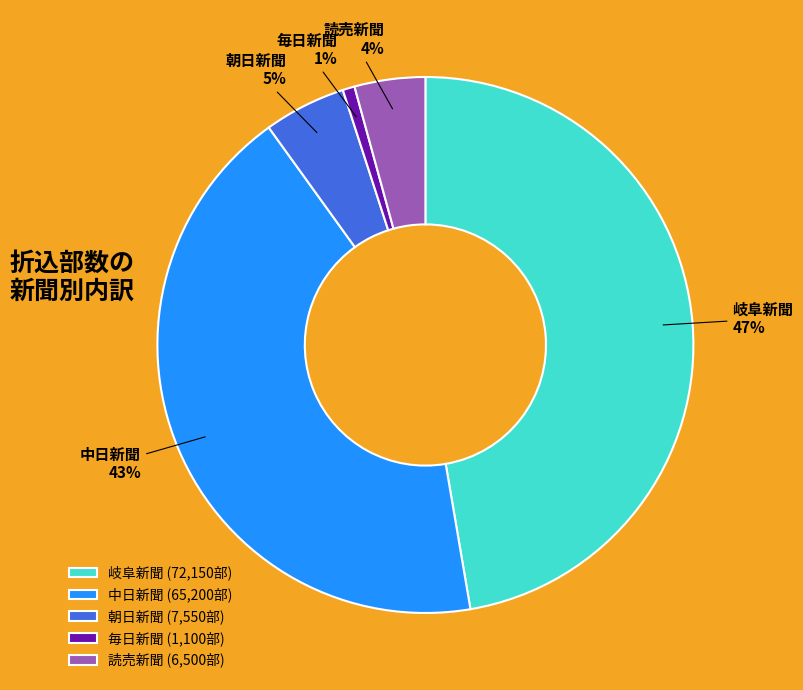

What is the smallest slice in the pie chart?

毎日新聞